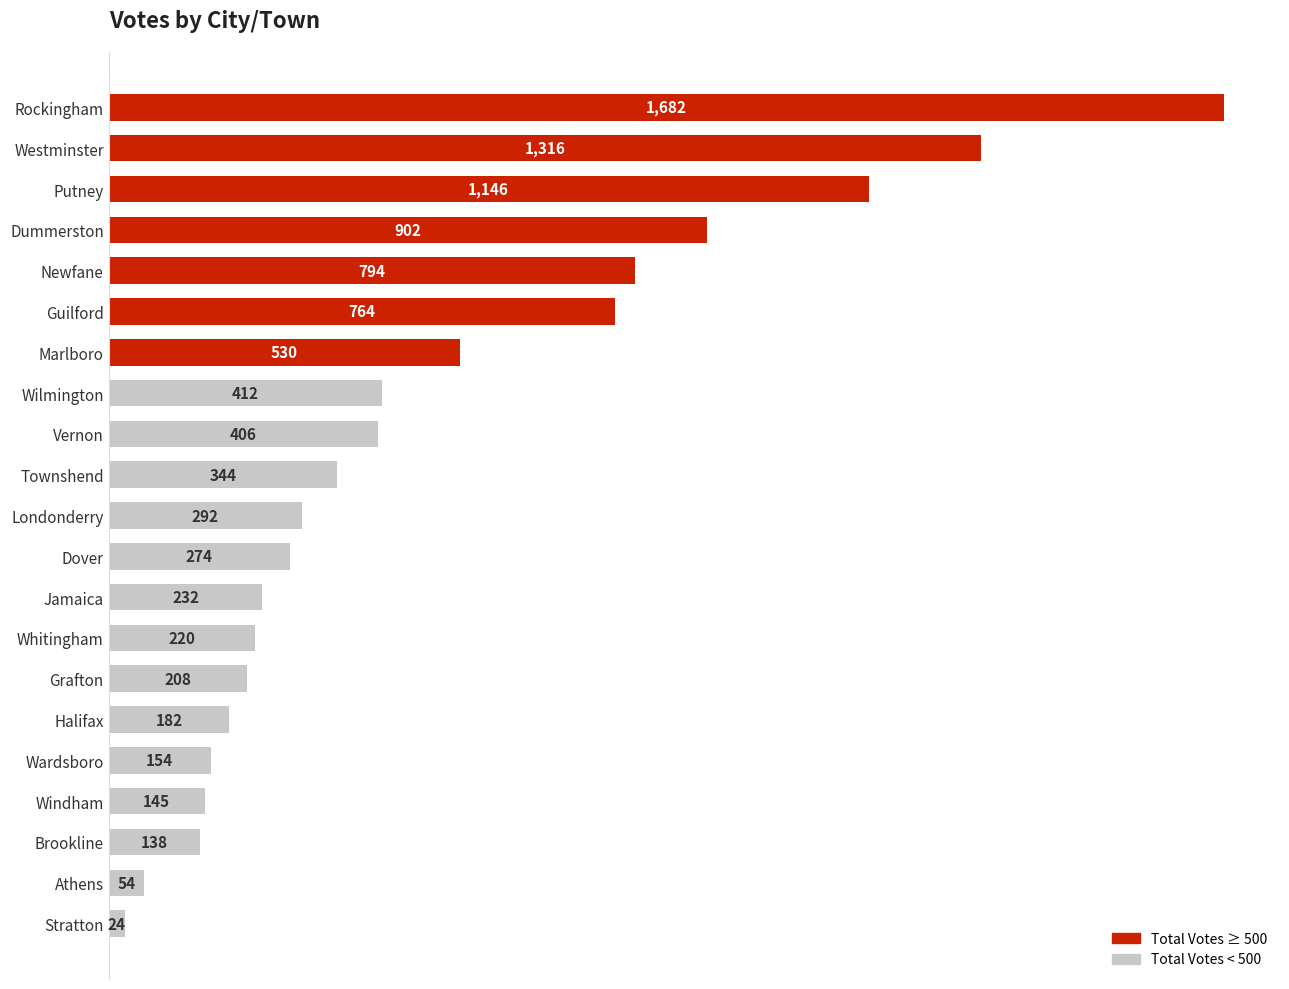

Does the chart contain stacked bars?

No